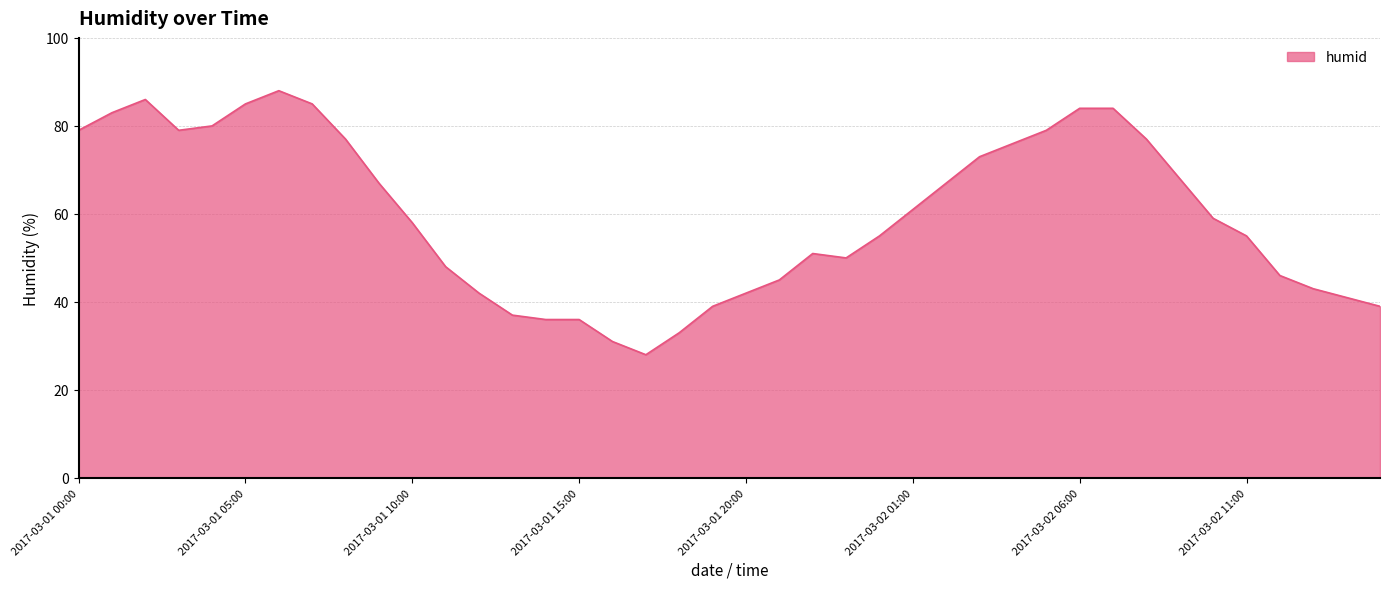

What is the difference between the maximum and minimum values?

60